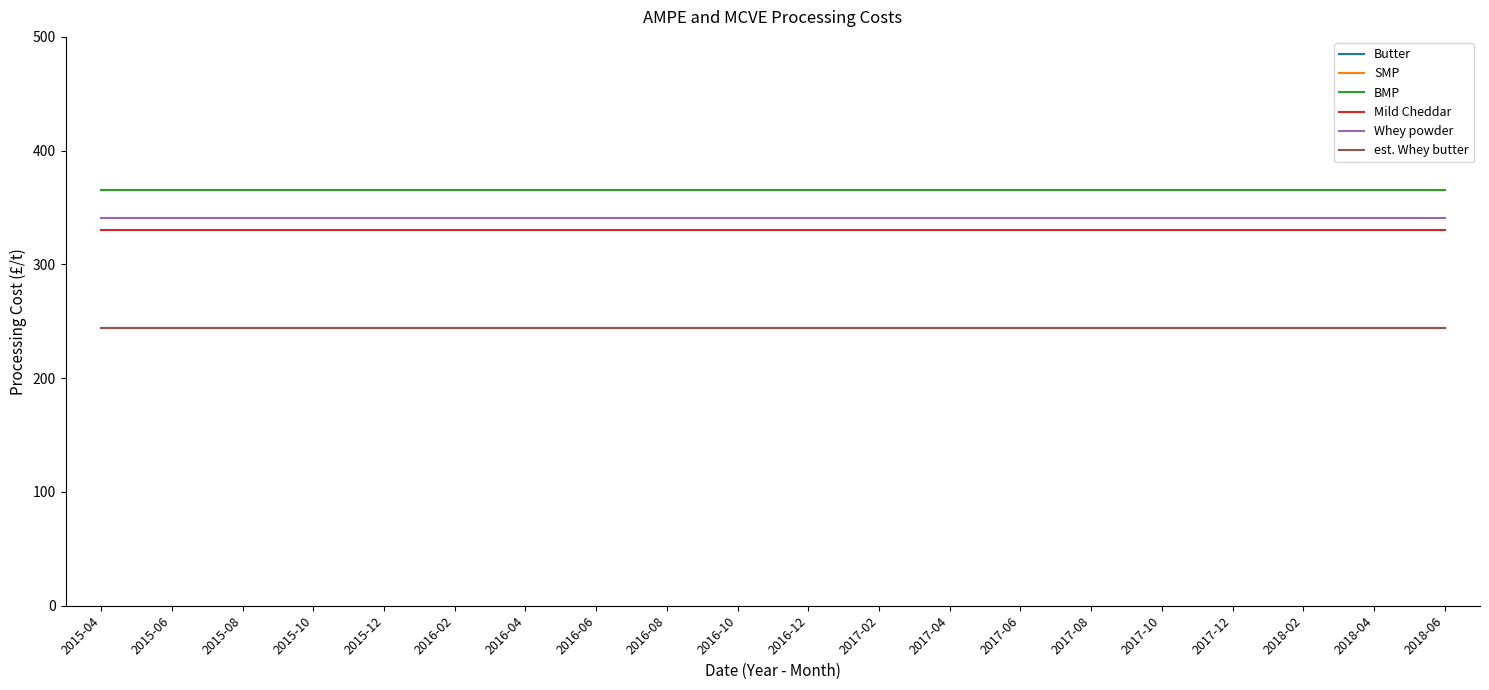

Does the chart have visible grid lines?

No